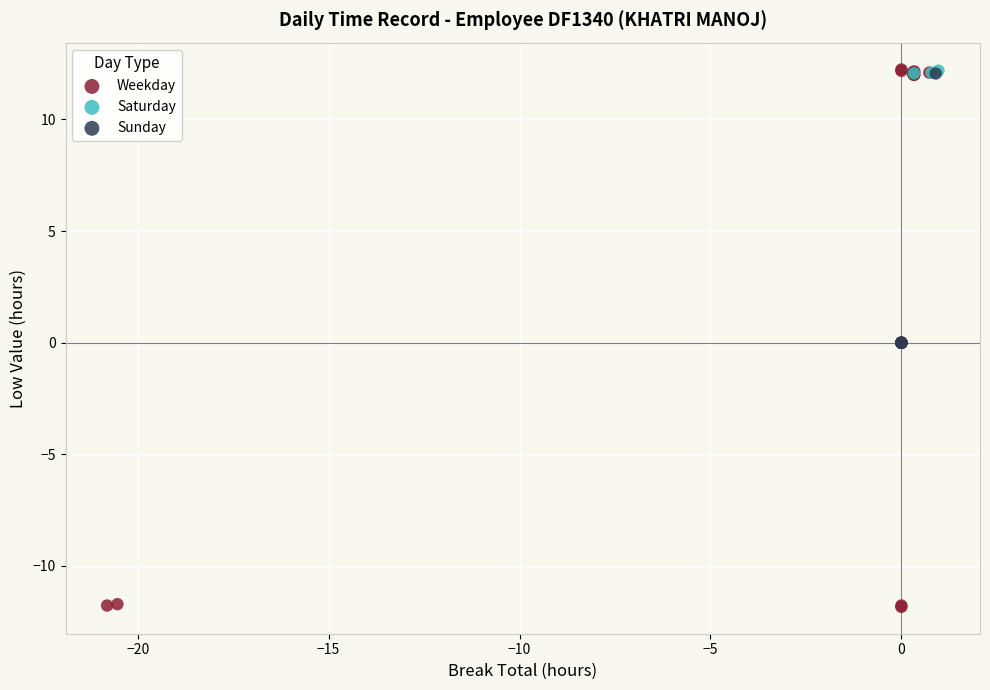

Which series contains the lowest Y value?

Weekday